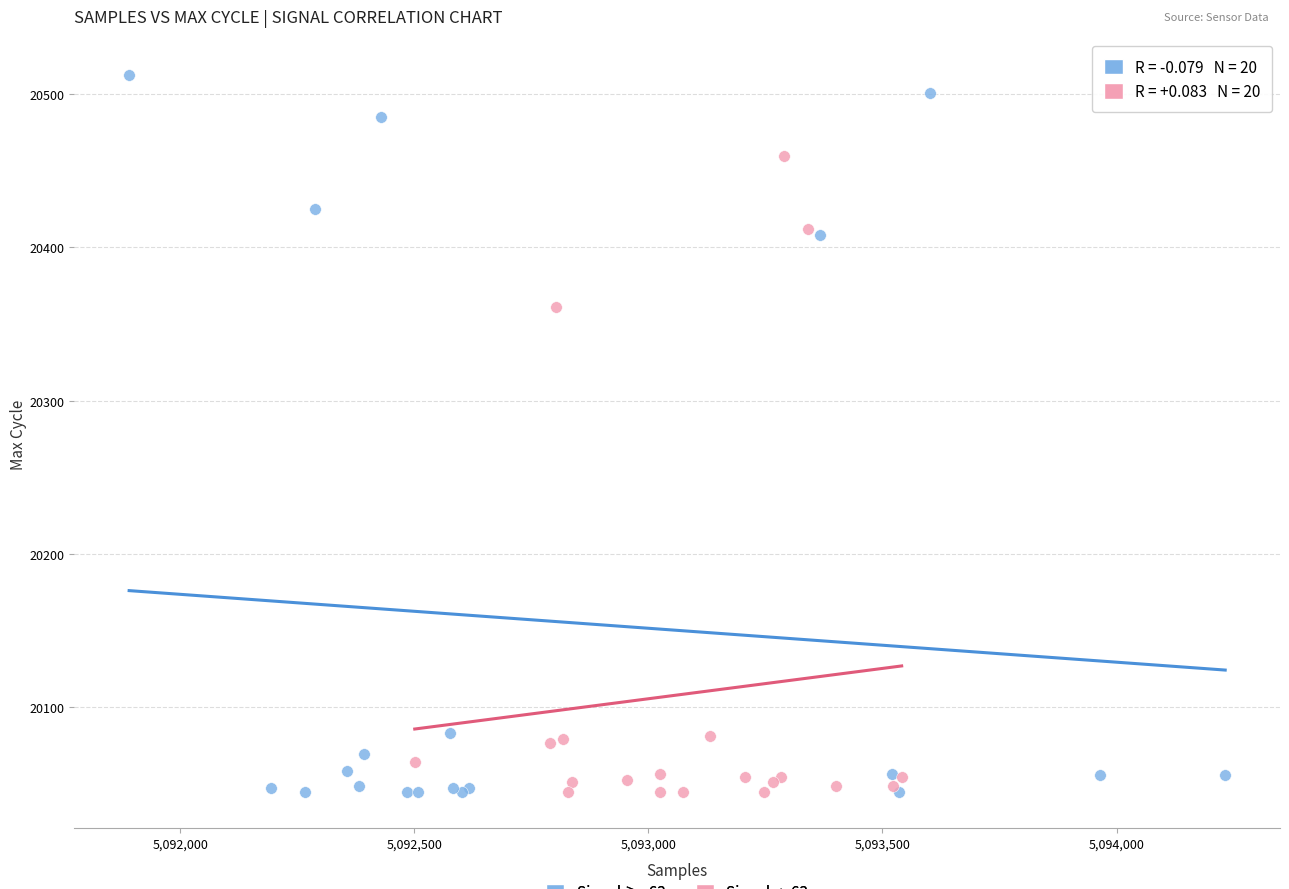

Which series reaches the maximum Y coordinate?

Signal ≥ -63